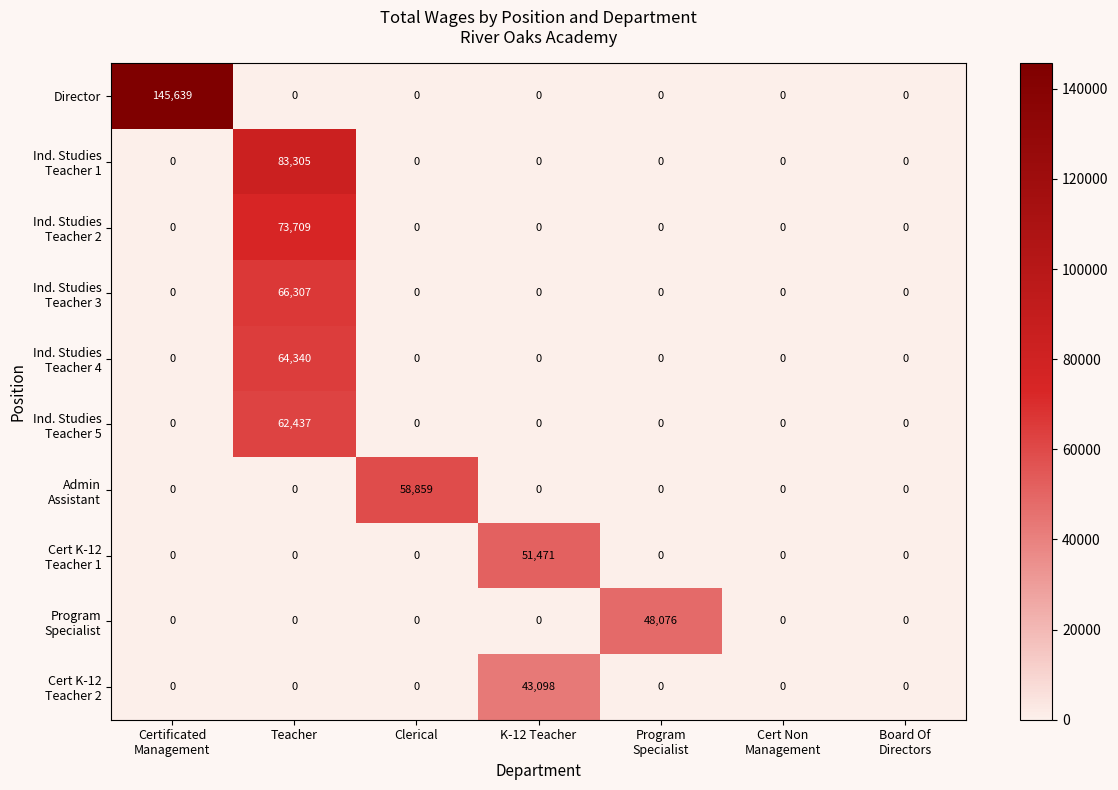

At how many categories does at least one series exceed 52842?

3